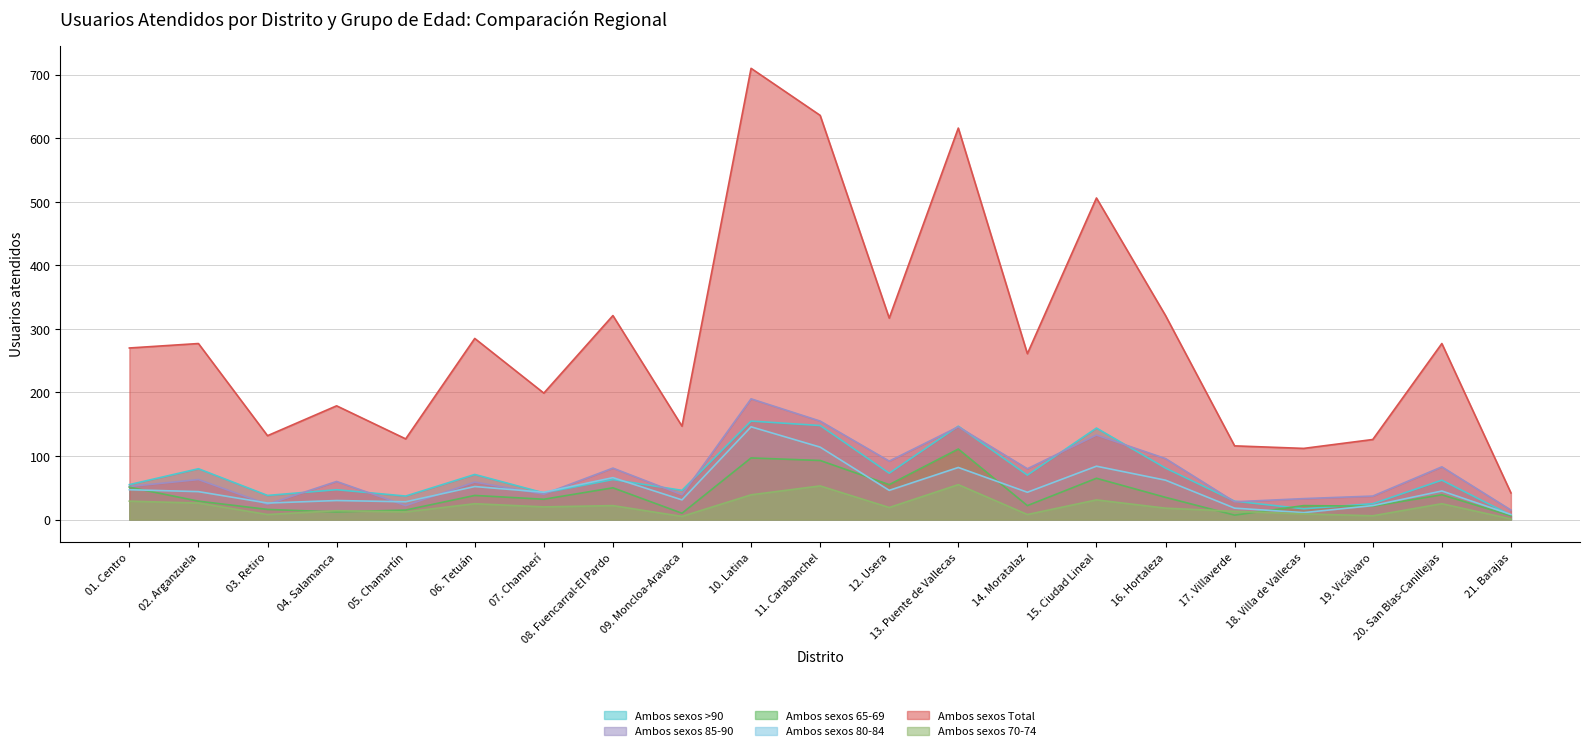

What is the value of the Ambos sexos 80-84 point at the 21st from the left?

8